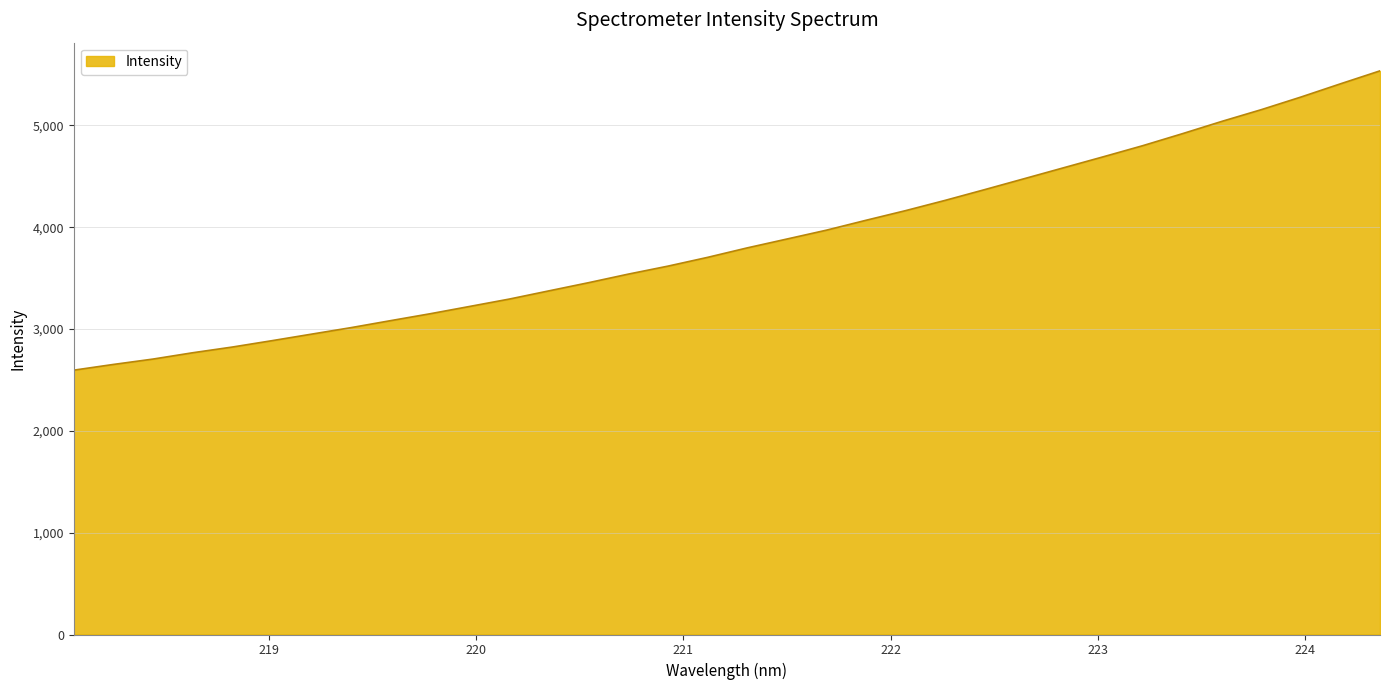

True or false: there are more than 0 points higher than both neighbors.

False